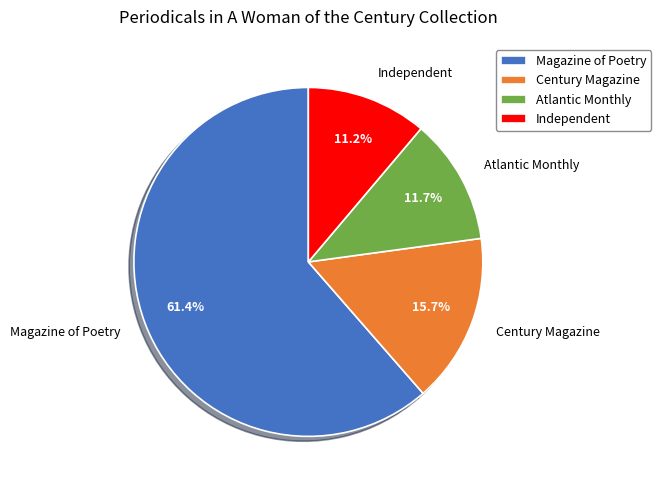

What percentage is the Independent slice, to the nearest percent?

11%